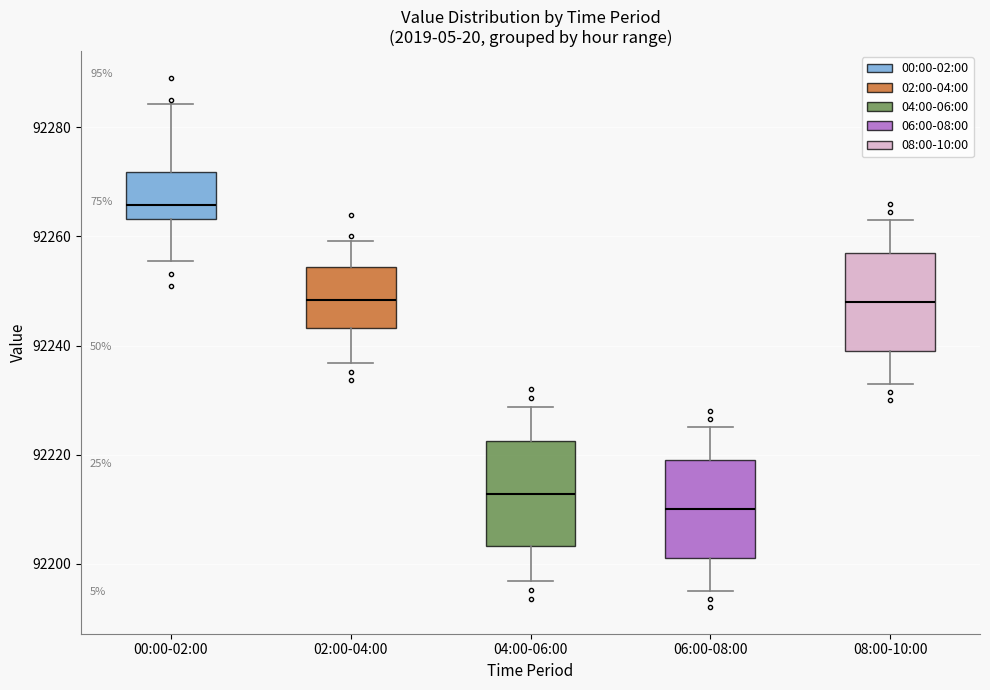

Reading left to right, transcribe this box plot: for each box, give where its median line is, the range the box spans, and where its two whiskers end, as read against the y-axis. The values are not printed on the chart, so give them approximately, as read against the axis.

00:00-02:00: median 92266, box 92264 to 92272, whiskers 92256 to 92284
02:00-04:00: median 92248, box 92244 to 92254, whiskers 92236 to 92260
04:00-06:00: median 92212, box 92204 to 92222, whiskers 92196 to 92228
06:00-08:00: median 92210, box 92202 to 92220, whiskers 92196 to 92226
08:00-10:00: median 92248, box 92240 to 92258, whiskers 92234 to 92264